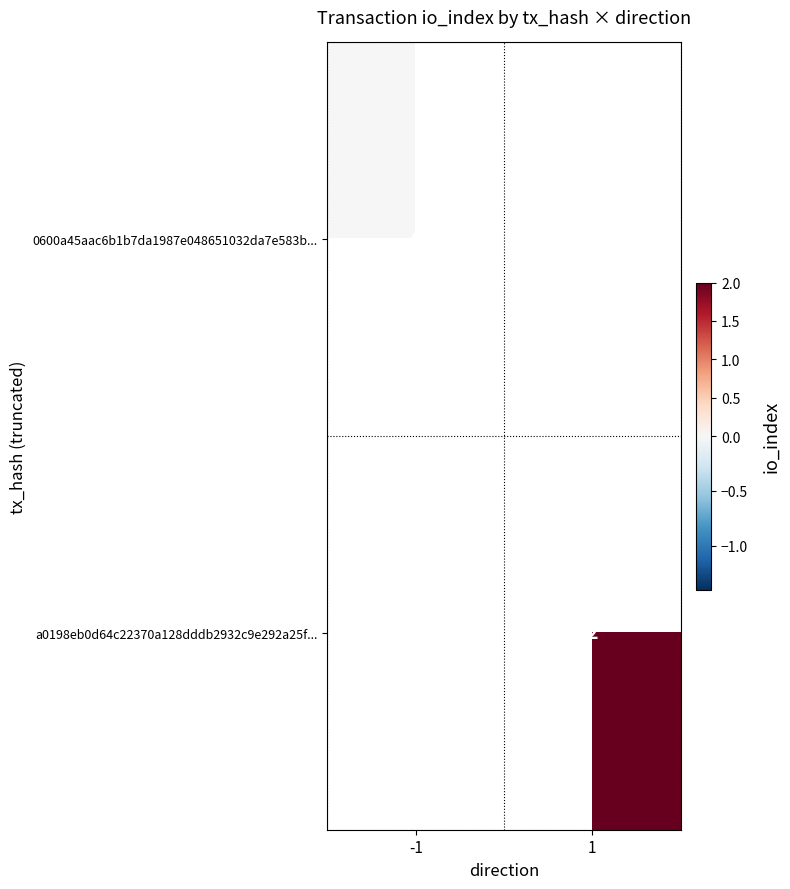

Is it true that a0198eb0d64c22370a128dddb2932c9e292a25f... equals 1 at 1?

False